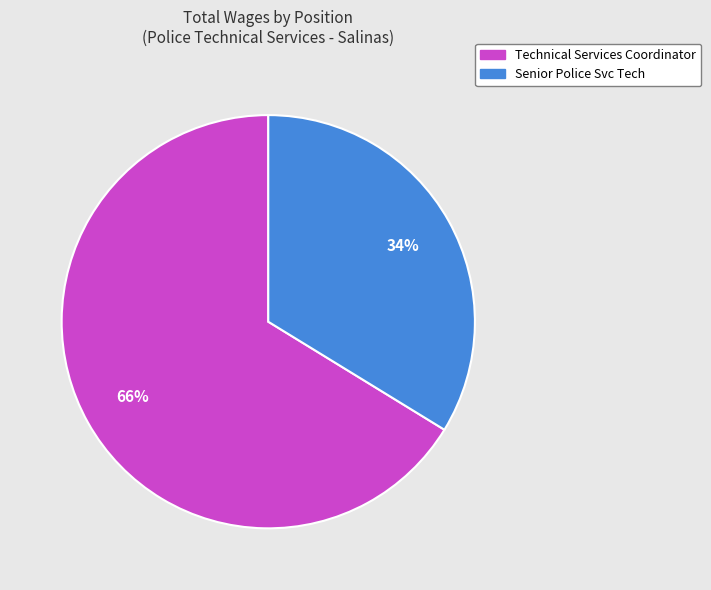

To the nearest percent, what is the difference between the Technical Services Coordinator and Senior Police Svc Tech slice percentages?

32%